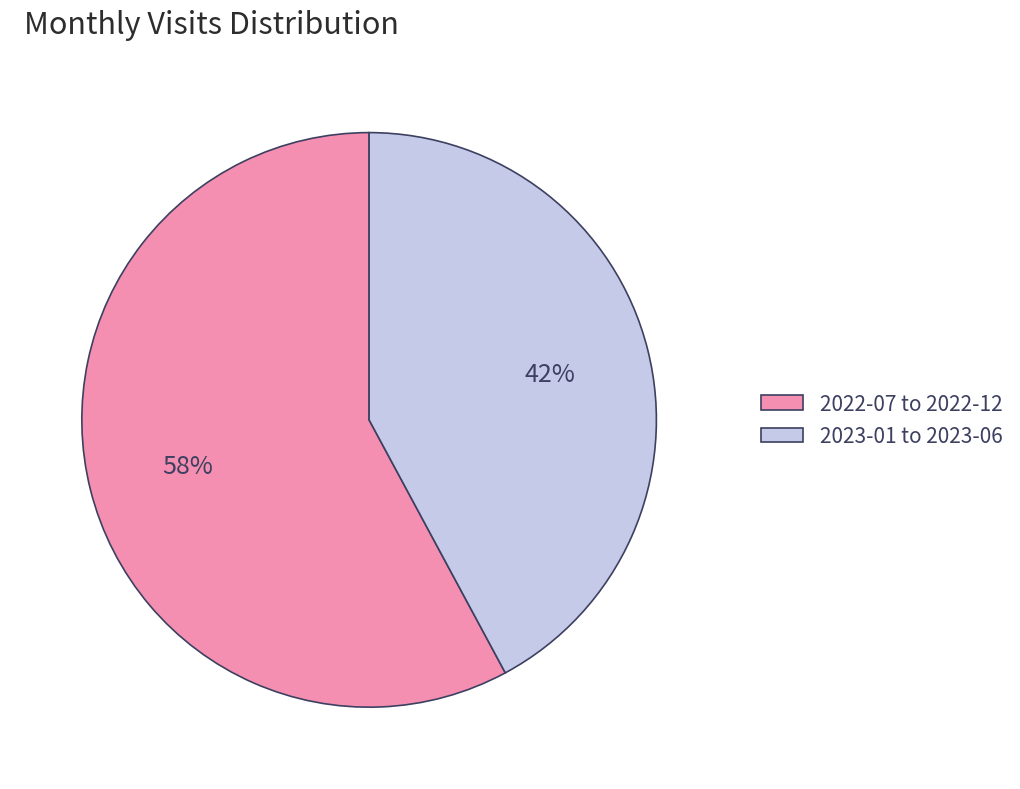

Does any single category account for the majority?

Yes